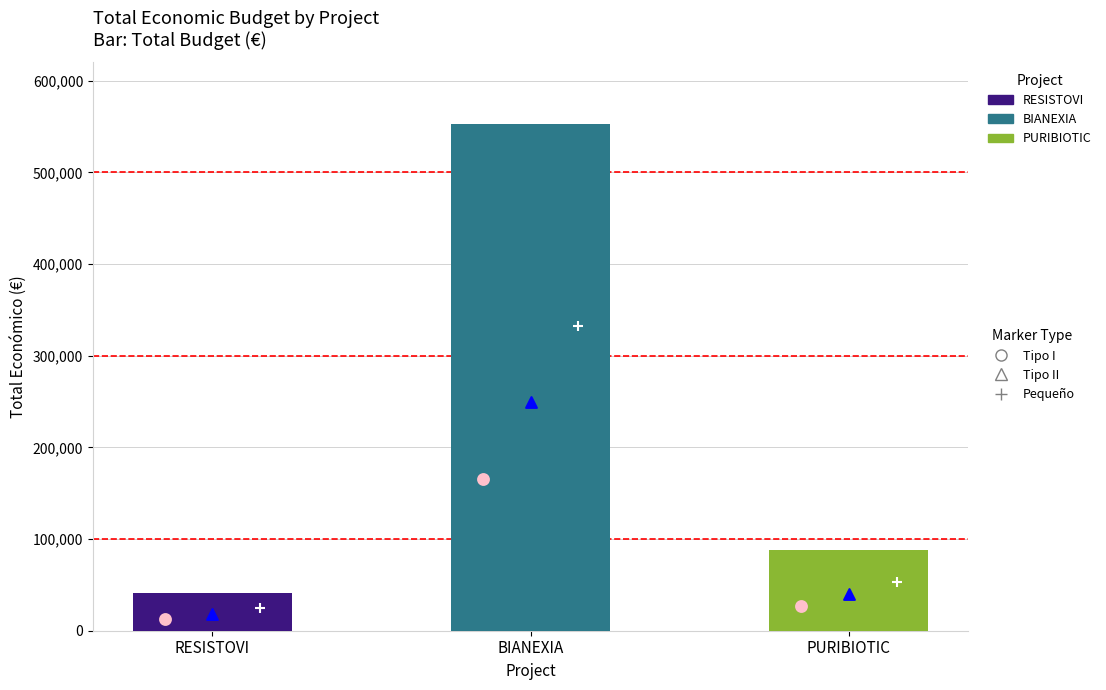

Which has a higher value, PURIBIOTIC or RESISTOVI?

PURIBIOTIC